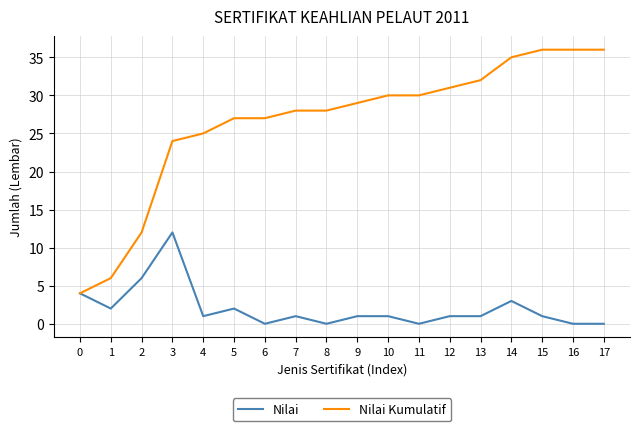

How many lines are shown in the chart?

2